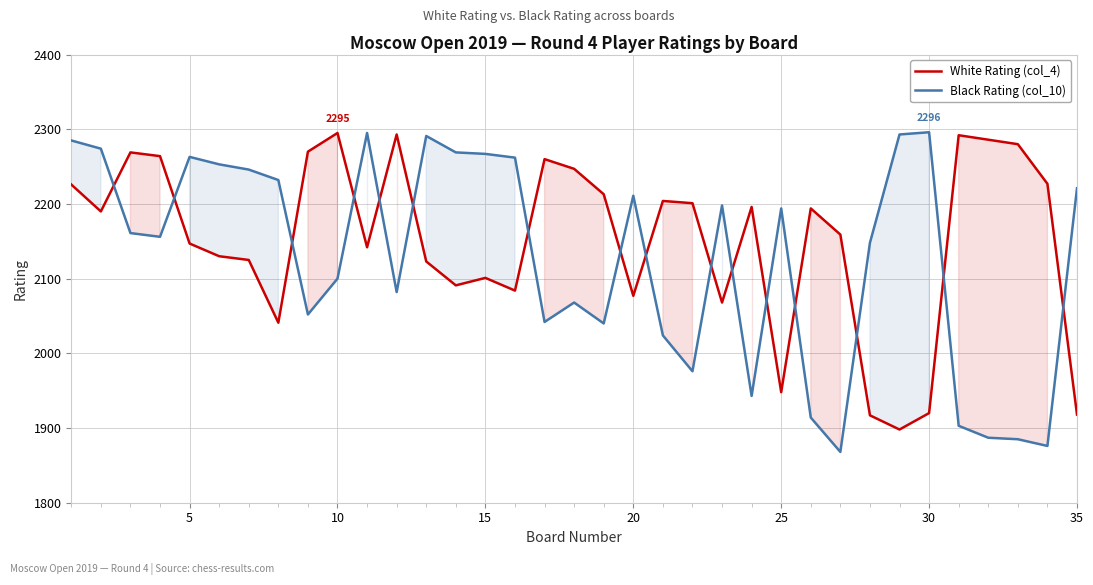

What is the difference between the maximum and minimum values in the White Rating (col_4) series?

397